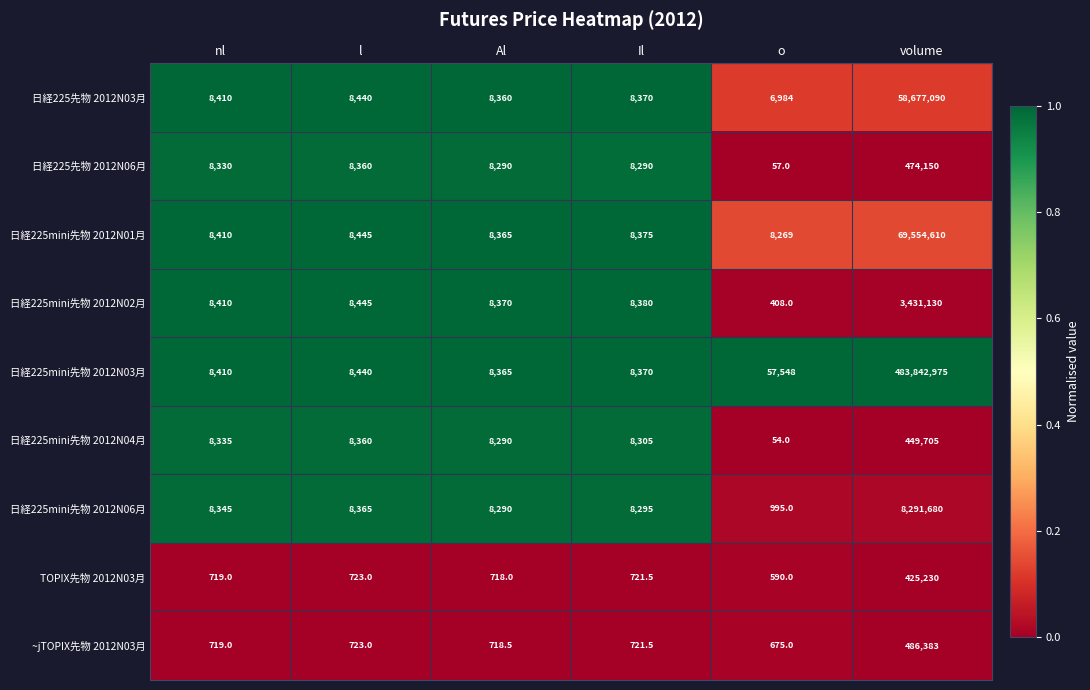

What is the maximum value shown in the chart?

483842975.0